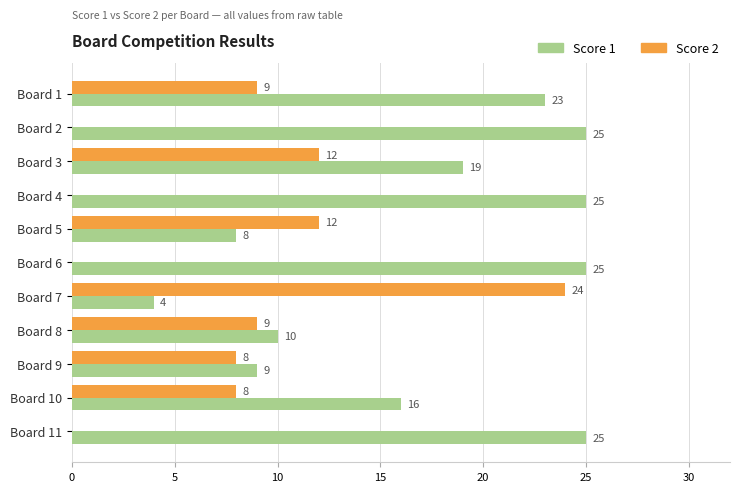

What is the sum of all Score 1 values?

189